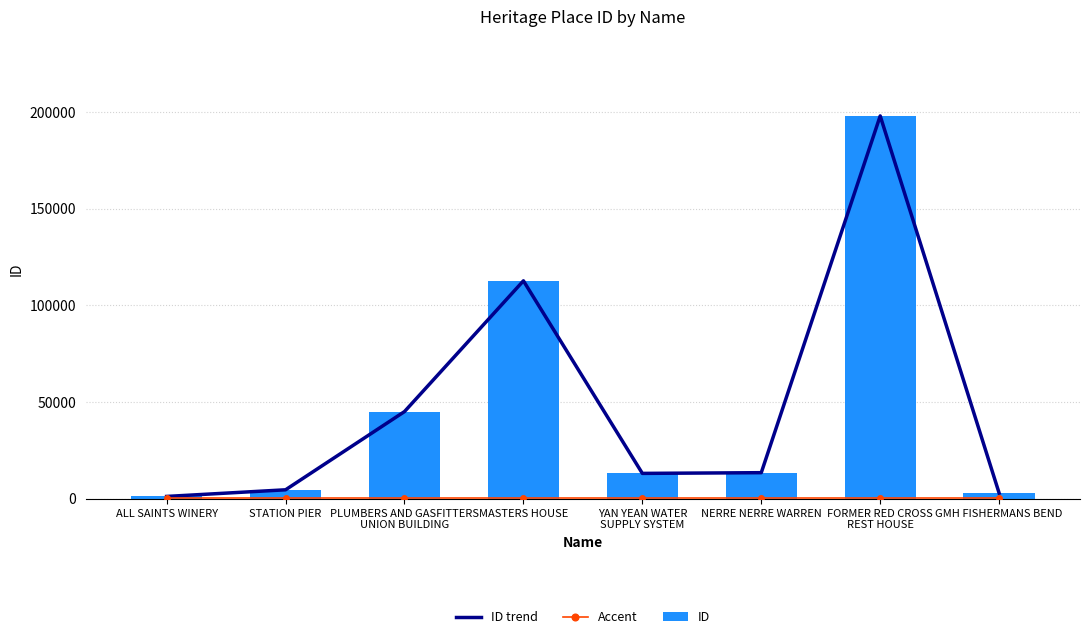

Is it true that ID equals 13088 at YAN YEAN WATER
SUPPLY SYSTEM?

True